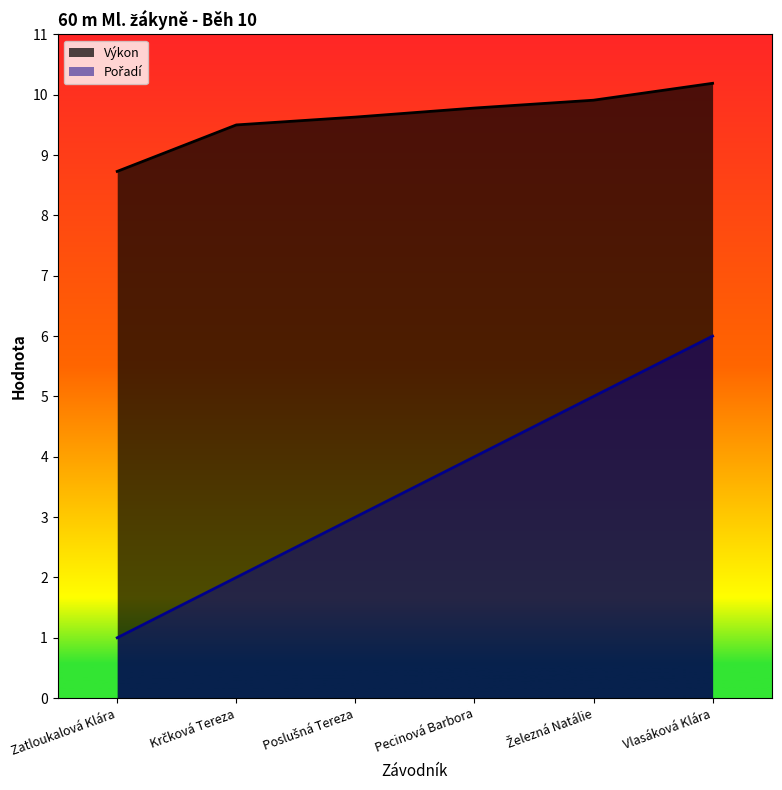

Read the Pořadí value at Poslušná Tereza.

3.0